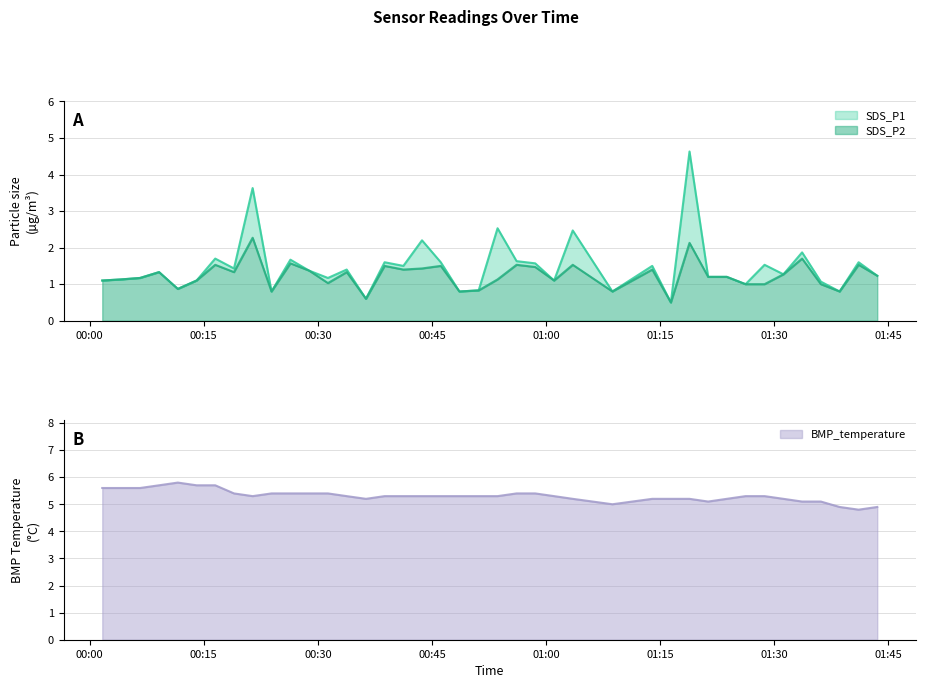

Reading right to left, what are all the values shown in this chart?

SDS_P1: 2022/11/03 01:43:32=1.2	2022/11/03 01:41:05=1.6	2022/11/03 01:38:35=0.8	2022/11/03 01:36:07=1.1	2022/11/03 01:33:39=1.9	2022/11/03 01:31:12=1.3	2022/11/03 01:28:43=1.5	2022/11/03 01:26:13=1.0	2022/11/03 01:23:45=1.2	2022/11/03 01:21:18=1.2	2022/11/03 01:18:51=4.6	2022/11/03 01:16:24=0.5	2022/11/03 01:13:57=1.5	2022/11/03 01:08:43=0.8	2022/11/03 01:03:30=2.5	2022/11/03 01:01:03=1.1	2022/11/03 00:58:34=1.6	2022/11/03 00:56:07=1.6	2022/11/03 00:53:37=2.5	2022/11/03 00:51:08=0.8	2022/11/03 00:48:36=0.8	2022/11/03 00:46:09=1.6	2022/11/03 00:43:41=2.2	2022/11/03 00:41:14=1.5	2022/11/03 00:38:46=1.6	2022/11/03 00:36:19=0.6	2022/11/03 00:33:47=1.4	2022/11/03 00:31:19=1.2	2022/11/03 00:28:51=1.4	2022/11/03 00:26:23=1.7	2022/11/03 00:23:54=0.8	2022/11/03 00:21:25=3.6	2022/11/03 00:18:58=1.4	2022/11/03 00:16:30=1.7	2022/11/03 00:14:03=1.1	2022/11/03 00:11:35=0.9	2022/11/03 00:09:07=1.3	2022/11/03 00:06:37=1.2	2022/11/03 00:04:07=1.1	2022/11/03 00:01:39=1.1
SDS_P2: 2022/11/03 01:43:32=1.2	2022/11/03 01:41:05=1.5	2022/11/03 01:38:35=0.8	2022/11/03 01:36:07=1.0	2022/11/03 01:33:39=1.7	2022/11/03 01:31:12=1.3	2022/11/03 01:28:43=1.0	2022/11/03 01:26:13=1.0	2022/11/03 01:23:45=1.2	2022/11/03 01:21:18=1.2	2022/11/03 01:18:51=2.1	2022/11/03 01:16:24=0.5	2022/11/03 01:13:57=1.4	2022/11/03 01:08:43=0.8	2022/11/03 01:03:30=1.5	2022/11/03 01:01:03=1.1	2022/11/03 00:58:34=1.5	2022/11/03 00:56:07=1.5	2022/11/03 00:53:37=1.1	2022/11/03 00:51:08=0.8	2022/11/03 00:48:36=0.8	2022/11/03 00:46:09=1.5	2022/11/03 00:43:41=1.4	2022/11/03 00:41:14=1.4	2022/11/03 00:38:46=1.5	2022/11/03 00:36:19=0.6	2022/11/03 00:33:47=1.3	2022/11/03 00:31:19=1.0	2022/11/03 00:28:51=1.4	2022/11/03 00:26:23=1.6	2022/11/03 00:23:54=0.8	2022/11/03 00:21:25=2.3	2022/11/03 00:18:58=1.3	2022/11/03 00:16:30=1.5	2022/11/03 00:14:03=1.1	2022/11/03 00:11:35=0.9	2022/11/03 00:09:07=1.3	2022/11/03 00:06:37=1.2	2022/11/03 00:04:07=1.1	2022/11/03 00:01:39=1.1
BMP_temperature: 2022/11/03 01:43:32=4.9	2022/11/03 01:41:05=4.8	2022/11/03 01:38:35=4.9	2022/11/03 01:36:07=5.1	2022/11/03 01:33:39=5.1	2022/11/03 01:31:12=5.2	2022/11/03 01:28:43=5.3	2022/11/03 01:26:13=5.3	2022/11/03 01:23:45=5.2	2022/11/03 01:21:18=5.1	2022/11/03 01:18:51=5.2	2022/11/03 01:16:24=5.2	2022/11/03 01:13:57=5.2	2022/11/03 01:08:43=5.0	2022/11/03 01:03:30=5.2	2022/11/03 01:01:03=5.3	2022/11/03 00:58:34=5.4	2022/11/03 00:56:07=5.4	2022/11/03 00:53:37=5.3	2022/11/03 00:51:08=5.3	2022/11/03 00:48:36=5.3	2022/11/03 00:46:09=5.3	2022/11/03 00:43:41=5.3	2022/11/03 00:41:14=5.3	2022/11/03 00:38:46=5.3	2022/11/03 00:36:19=5.2	2022/11/03 00:33:47=5.3	2022/11/03 00:31:19=5.4	2022/11/03 00:28:51=5.4	2022/11/03 00:26:23=5.4	2022/11/03 00:23:54=5.4	2022/11/03 00:21:25=5.3	2022/11/03 00:18:58=5.4	2022/11/03 00:16:30=5.7	2022/11/03 00:14:03=5.7	2022/11/03 00:11:35=5.8	2022/11/03 00:09:07=5.7	2022/11/03 00:06:37=5.6	2022/11/03 00:04:07=5.6	2022/11/03 00:01:39=5.6